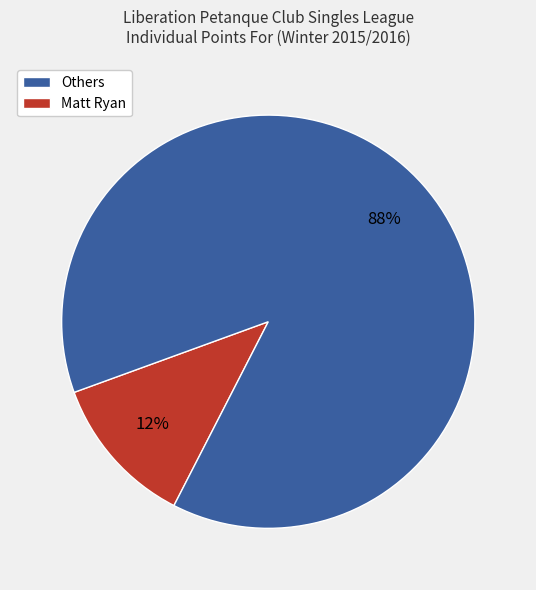

To the nearest percent, what is the average slice percentage?

50%